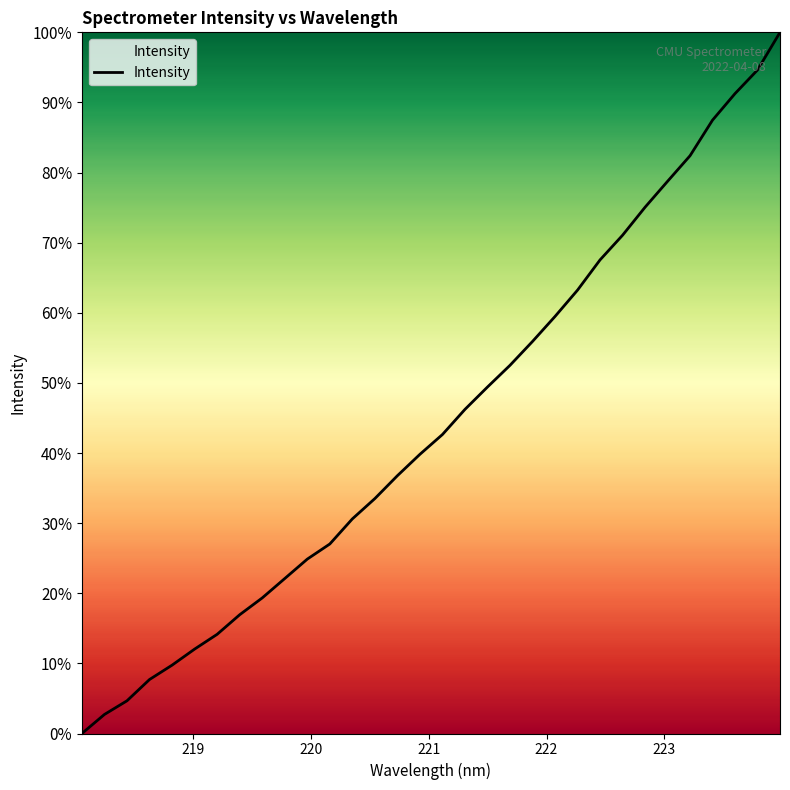

What is the greatest value displayed?

100.0